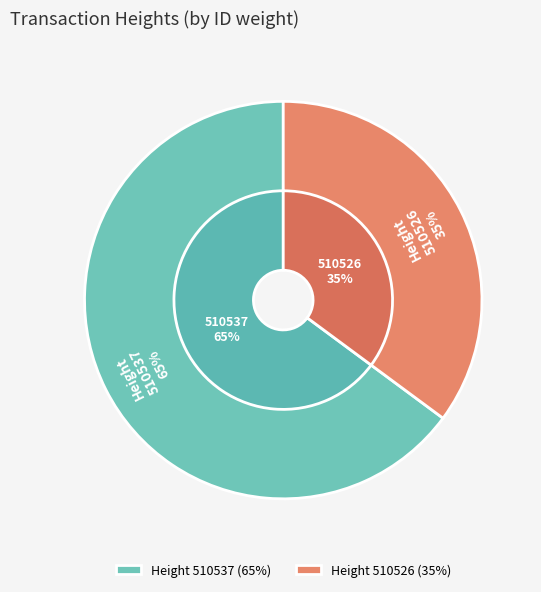

True or false: 510537 accounts for 55% of the total.

False